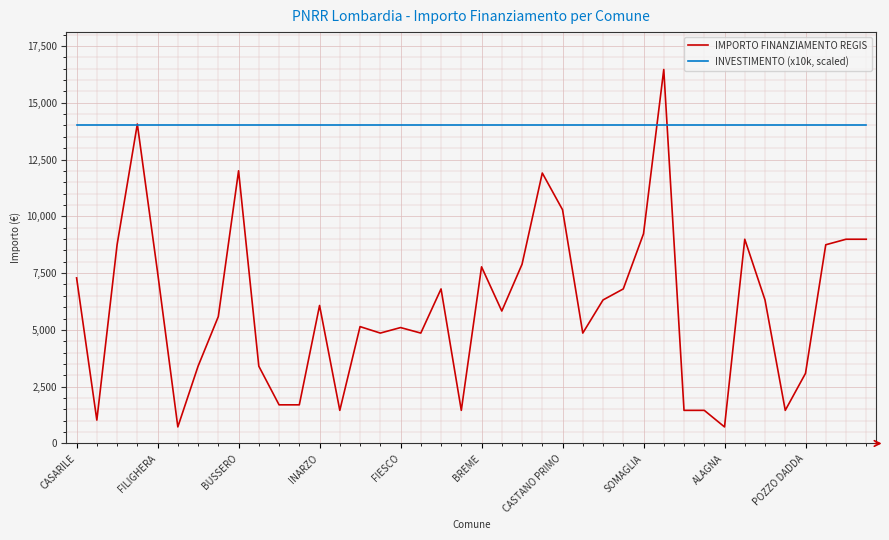

After their last crossing, which series has the higher values: INVESTIMENTO (x10k, scaled) or IMPORTO FINANZIAMENTO REGIS?

INVESTIMENTO (x10k, scaled)